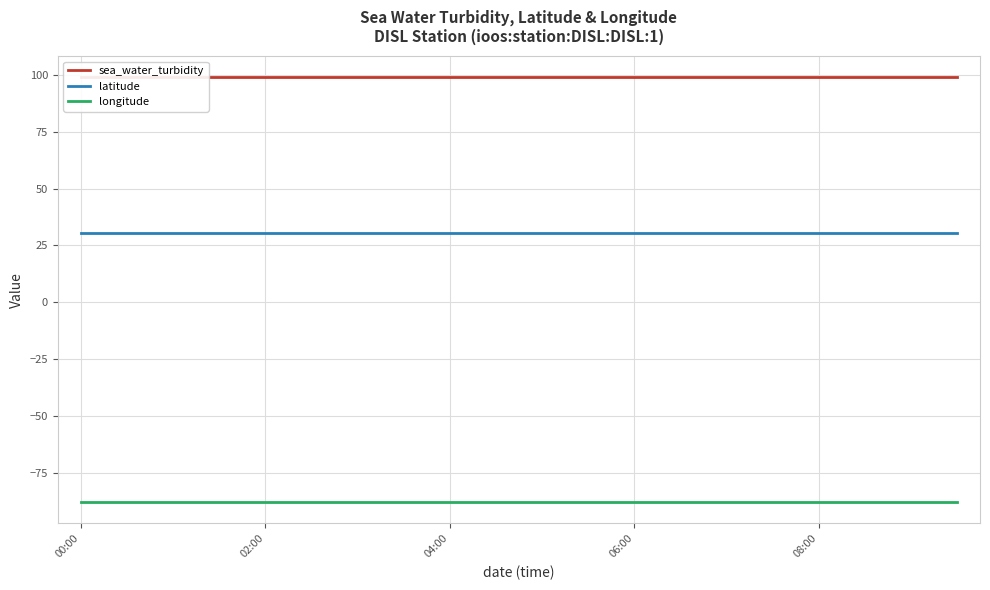

What is the maximum value for longitude?

-88.1